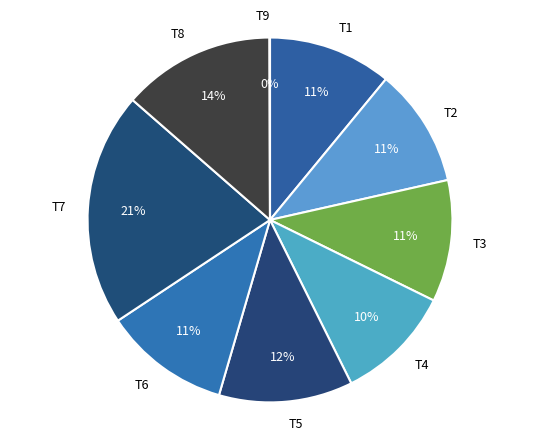

Which has a higher value, T5 or T3?

T5